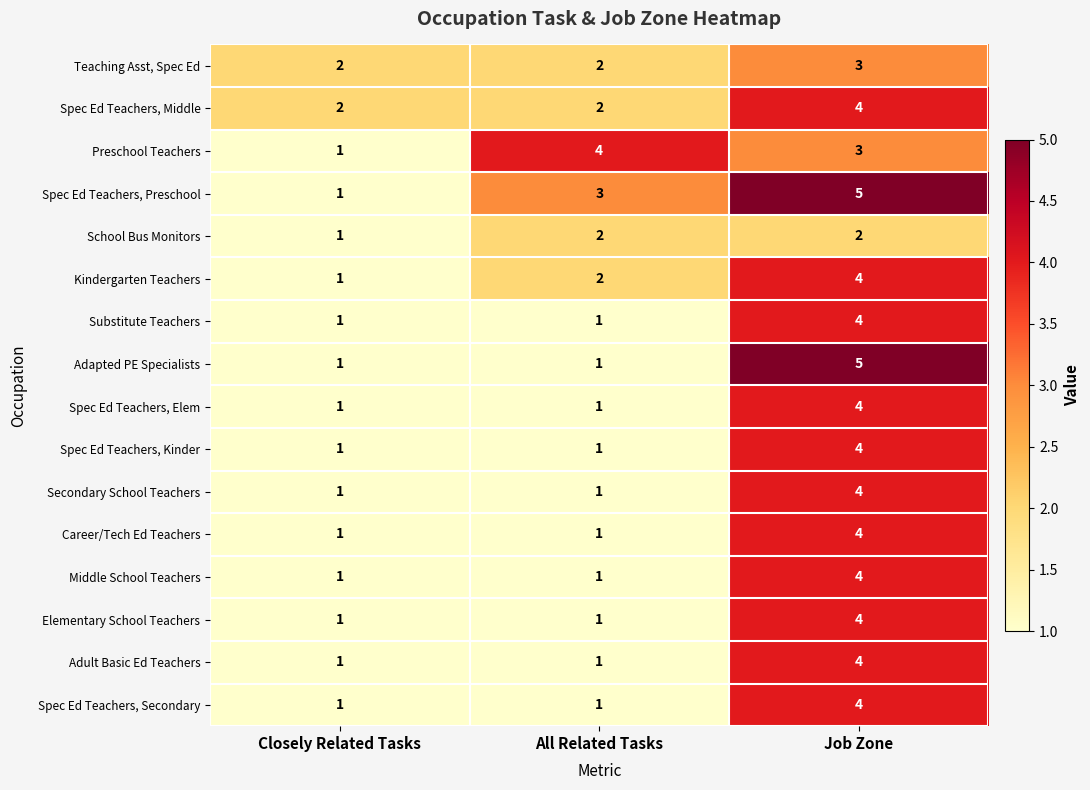

The Kindergarten Teachers series shows 4 at Job Zone. True or false?

True